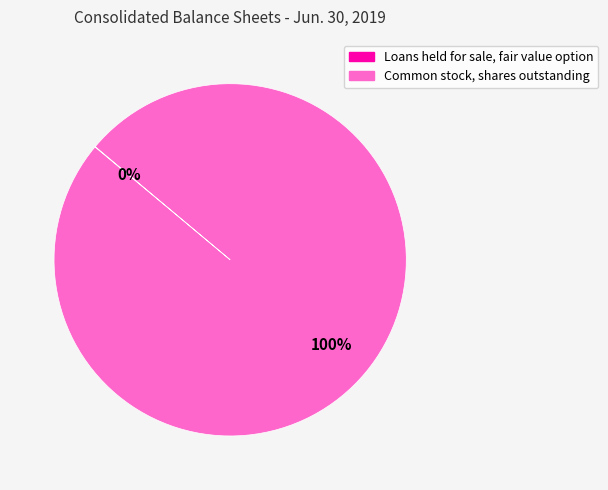

Is it true that Common stock, shares outstanding is 100% of the pie?

True